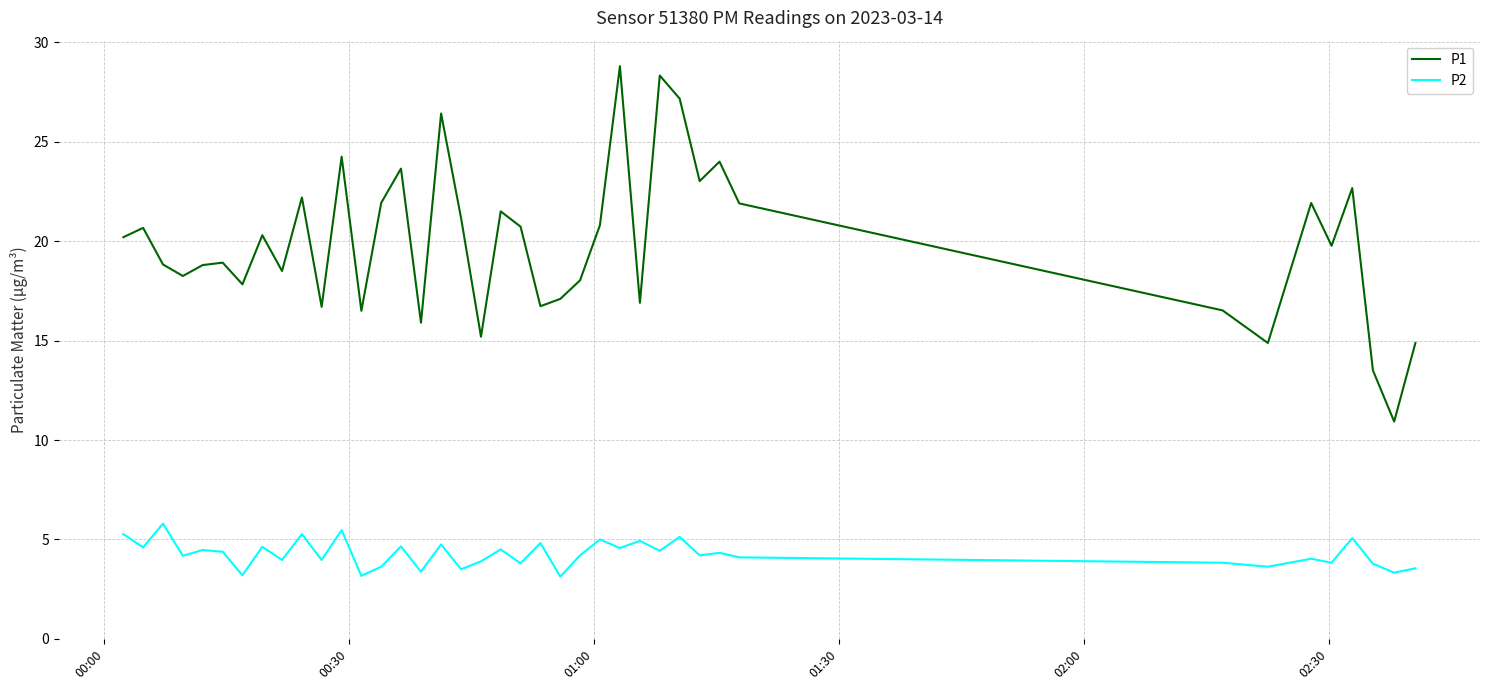

What is the average value of the P2 series?

4.3